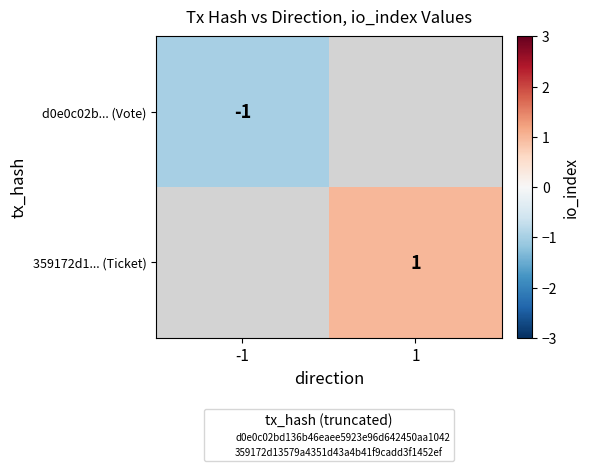

Which series has the widest spread of values?

d0e0c02b... (Vote)